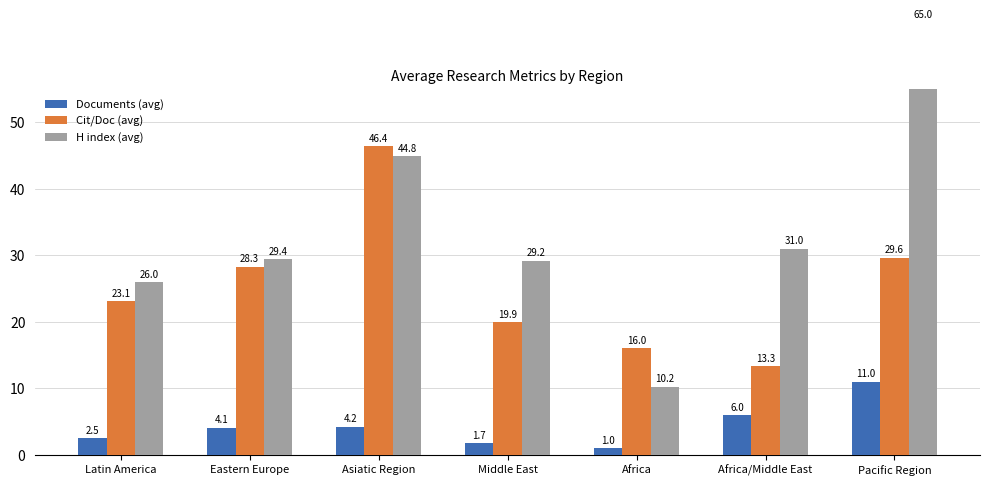

Reading left to right, transcribe all the data shown in this chart.

Documents (avg): Latin America=2.5	Eastern Europe=4.1	Asiatic Region=4.2	Middle East=1.7	Africa=1.0	Africa/Middle East=6.0	Pacific Region=11.0
Cit/Doc (avg): Latin America=23.1	Eastern Europe=28.3	Asiatic Region=46.4	Middle East=19.9	Africa=16.0	Africa/Middle East=13.3	Pacific Region=29.6
H index (avg): Latin America=26.0	Eastern Europe=29.4	Asiatic Region=44.8	Middle East=29.2	Africa=10.2	Africa/Middle East=31.0	Pacific Region=65.0